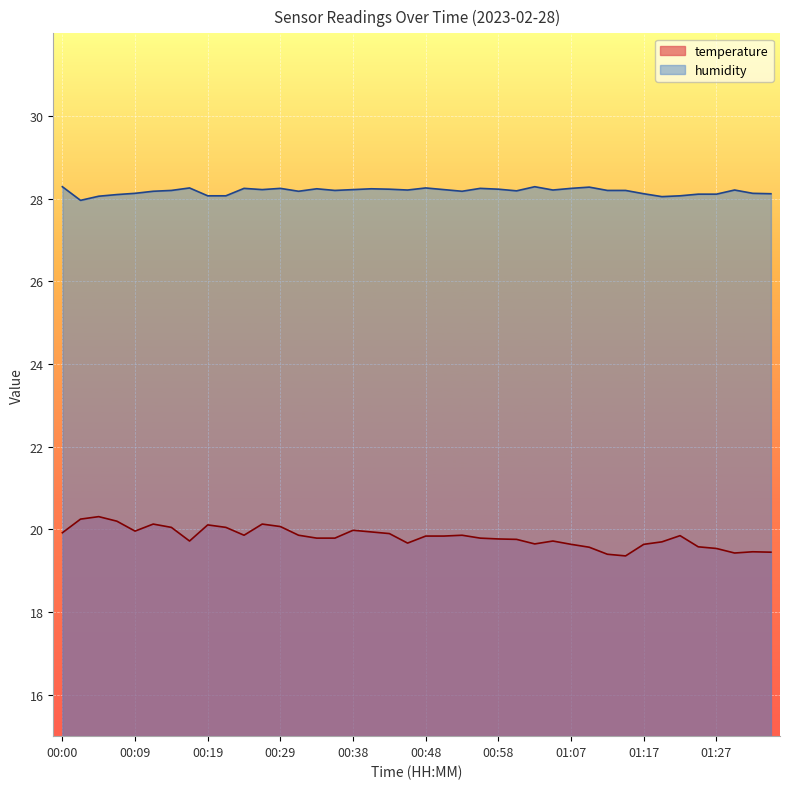

What is the sum of the temperature values at 01:00 and 00:33?

39.5